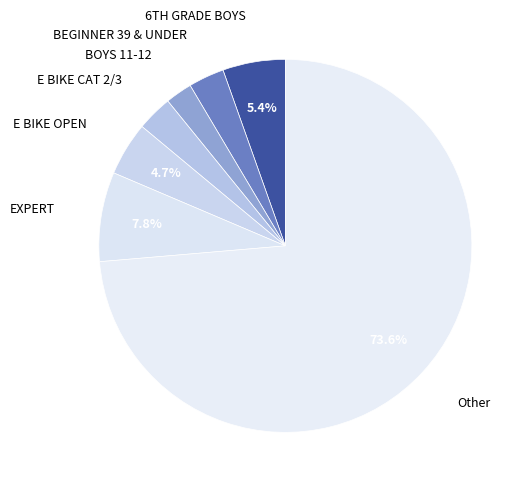

How many segments does this pie chart have?

7